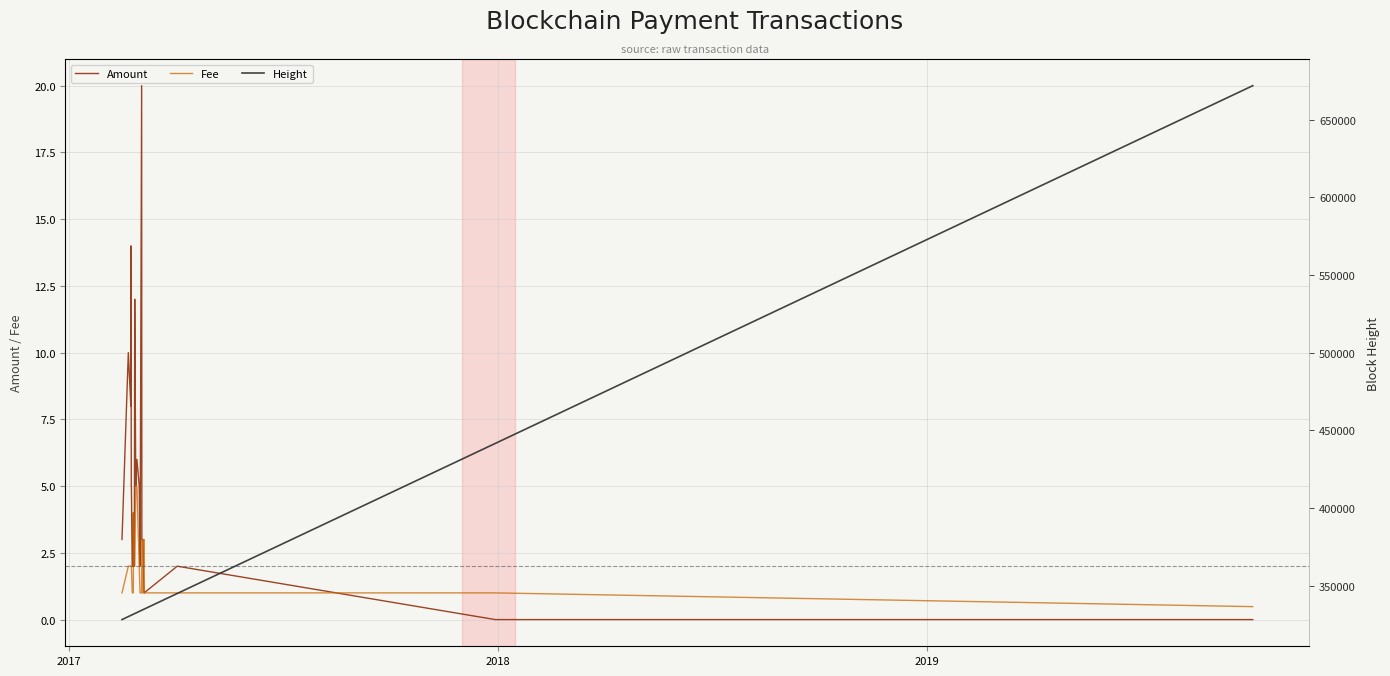

What is the lowest value of the Fee series?

0.5